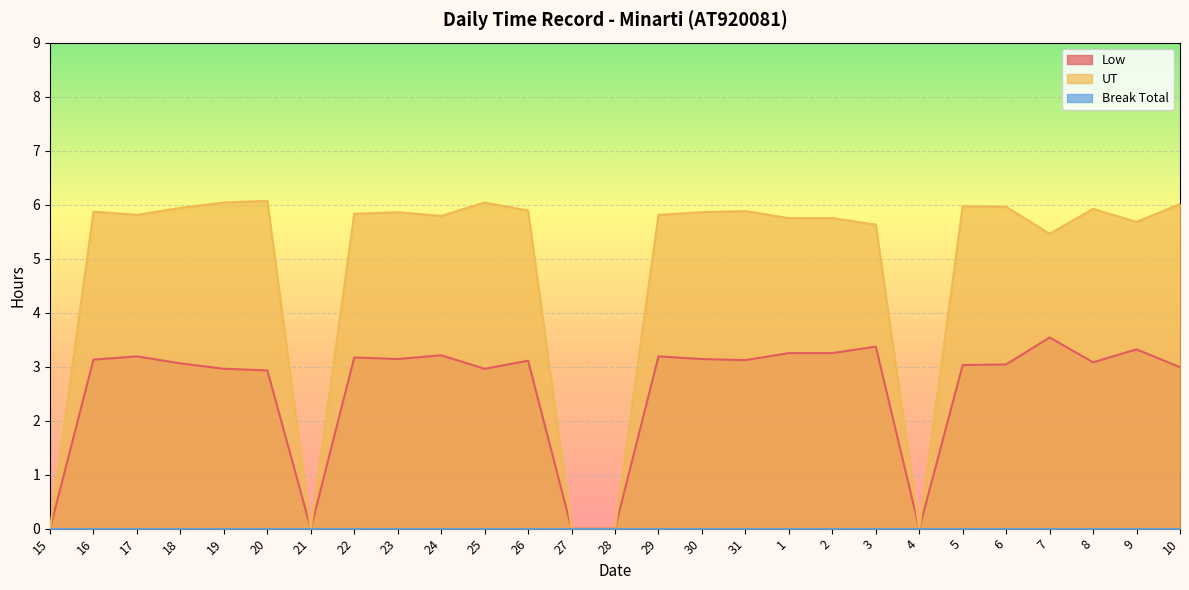

Where is the first local maximum for Low?

17